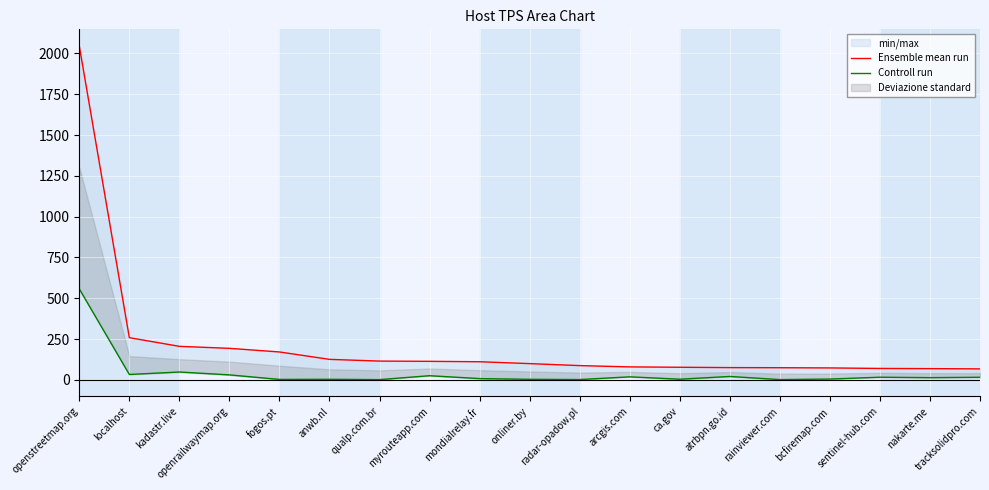

What is the label of the 13th point from the right?

qualp.com.br